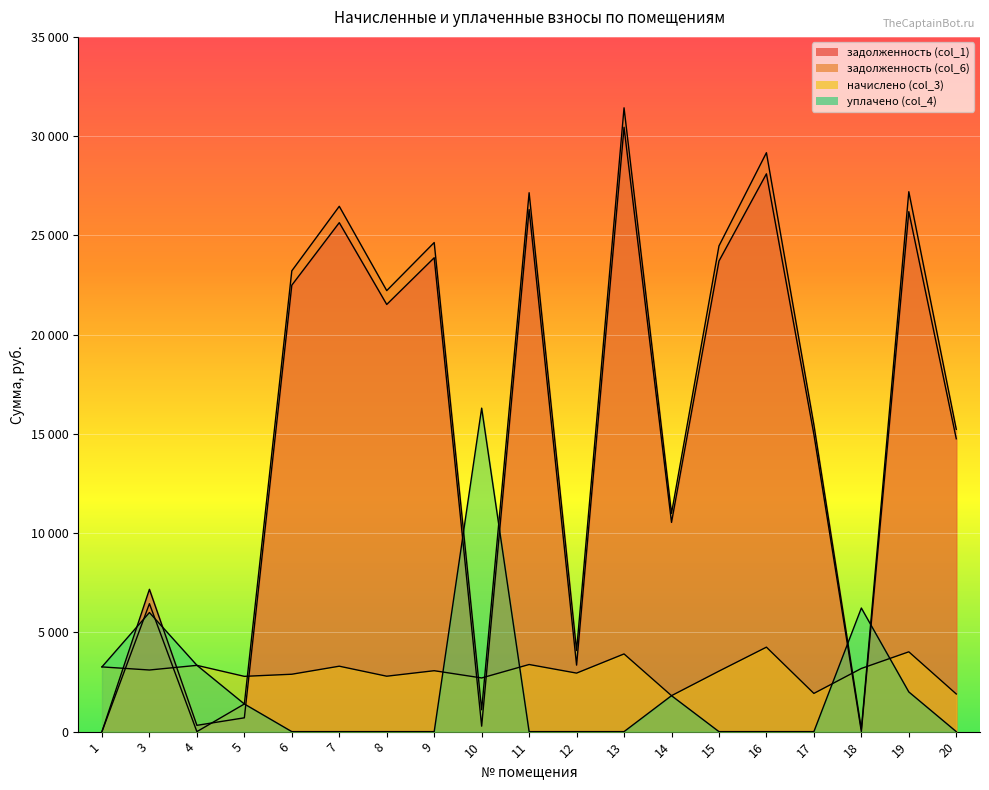

How many categories are shown in the chart?

19